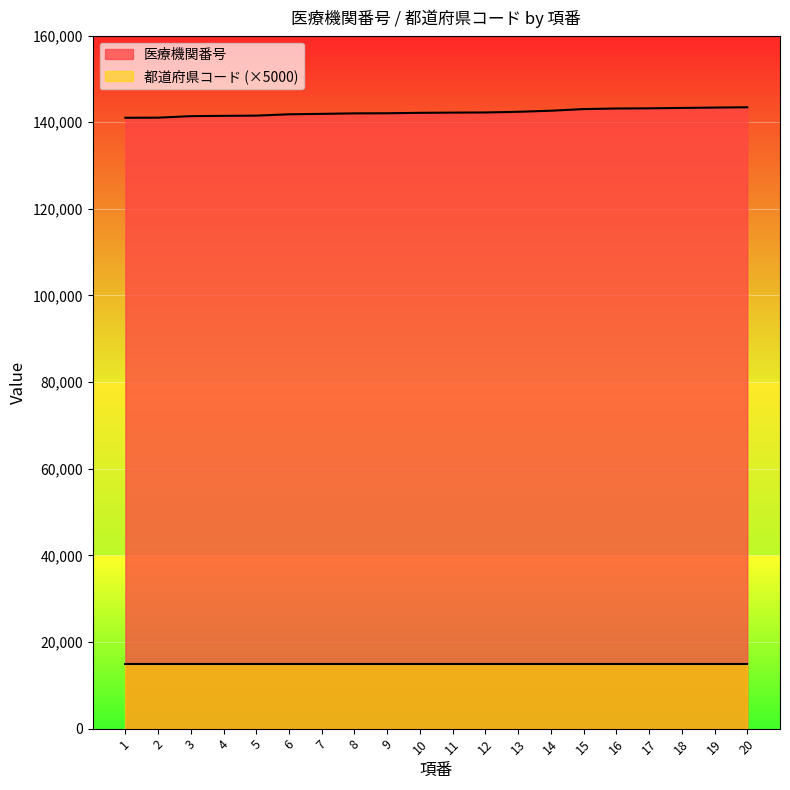

How many lines are shown in the chart?

2